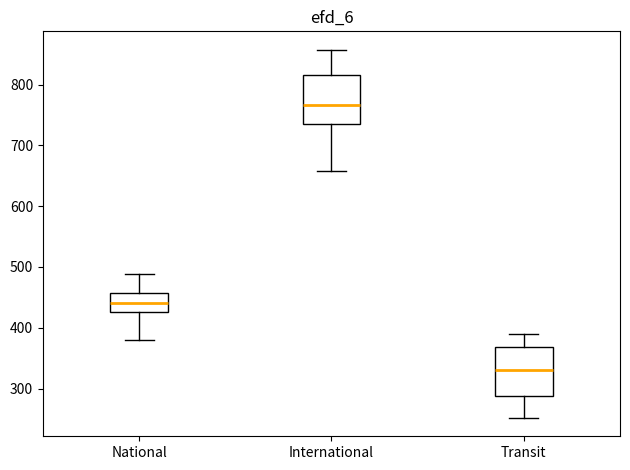

Reading left to right, read every box against the y-axis: the position of its median line, the range the box covers, and the ends of its whiskers. The values are not printed on the chart, so give them approximately, as read against the axis.

National: median 440, box 430 to 460, whiskers 380 to 490
International: median 770, box 740 to 820, whiskers 660 to 860
Transit: median 330, box 290 to 370, whiskers 250 to 390